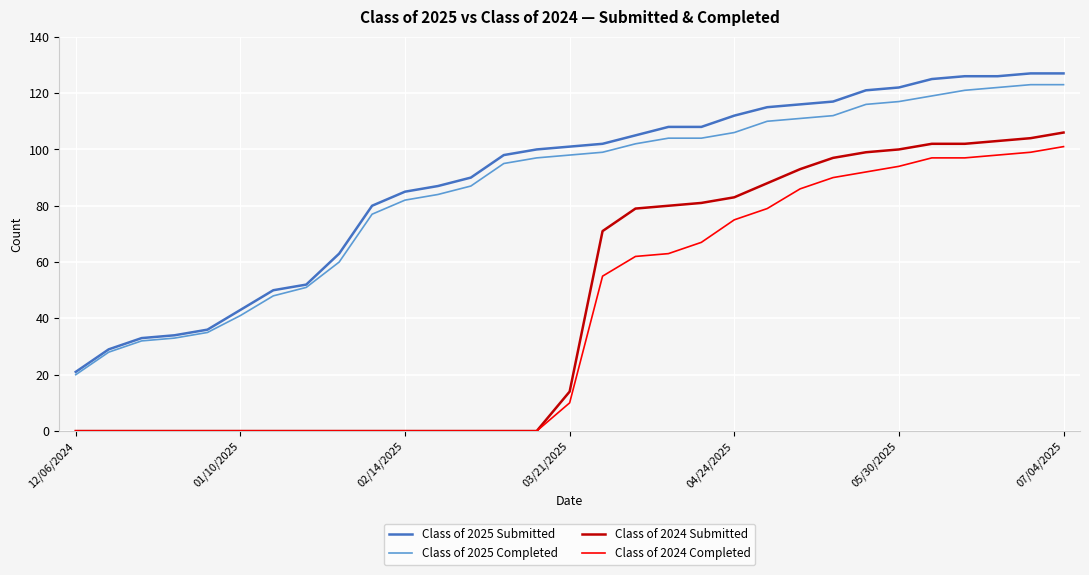

What is the maximum value shown in the chart?

127